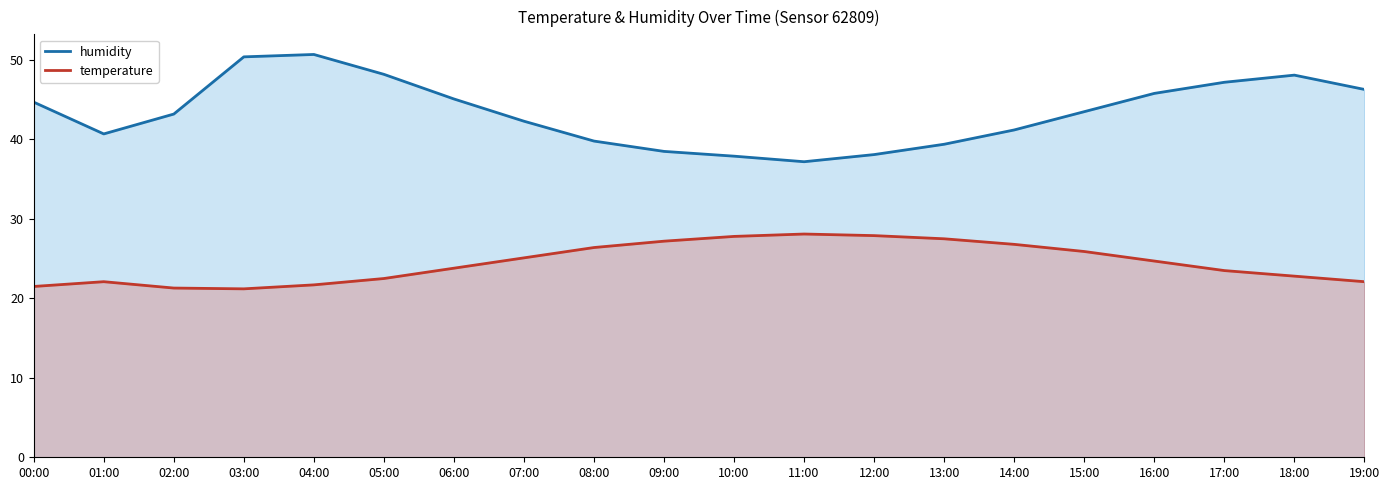

List the series in order of their overall mean, highest first.

humidity, temperature